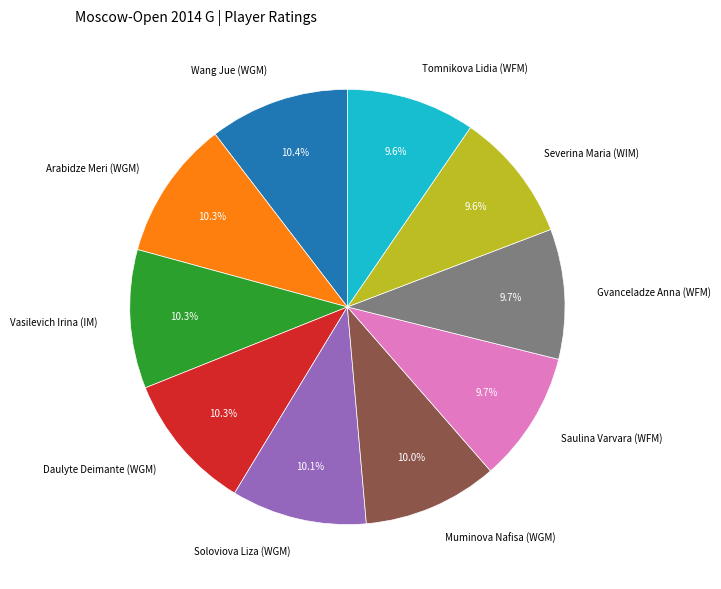

Does Vasilevich Irina (IM) represent more than half of the total?

No